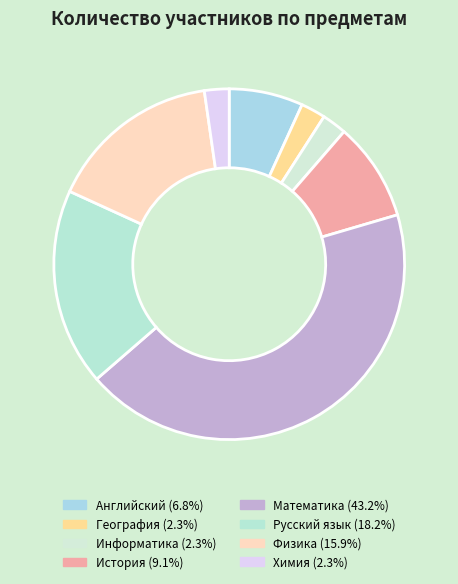

Does География represent more than half of the total?

No